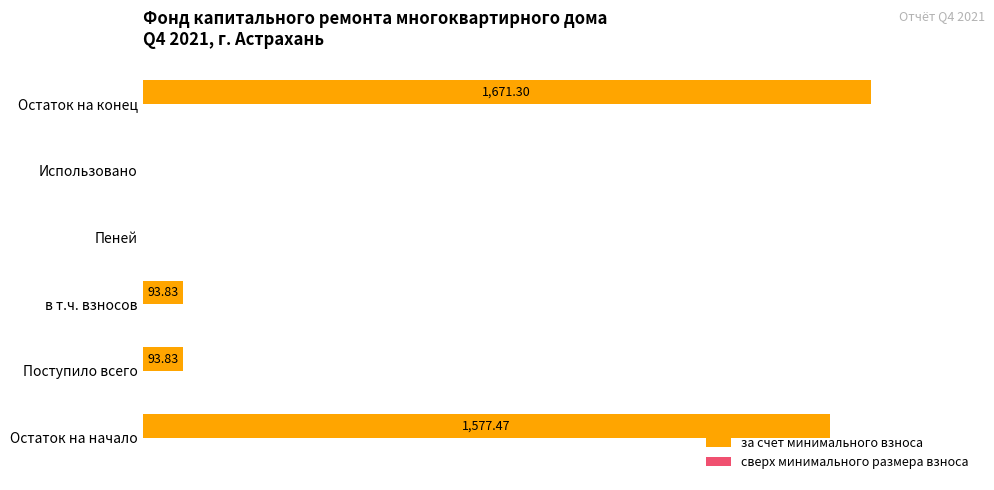

Are the bars horizontal?

Yes